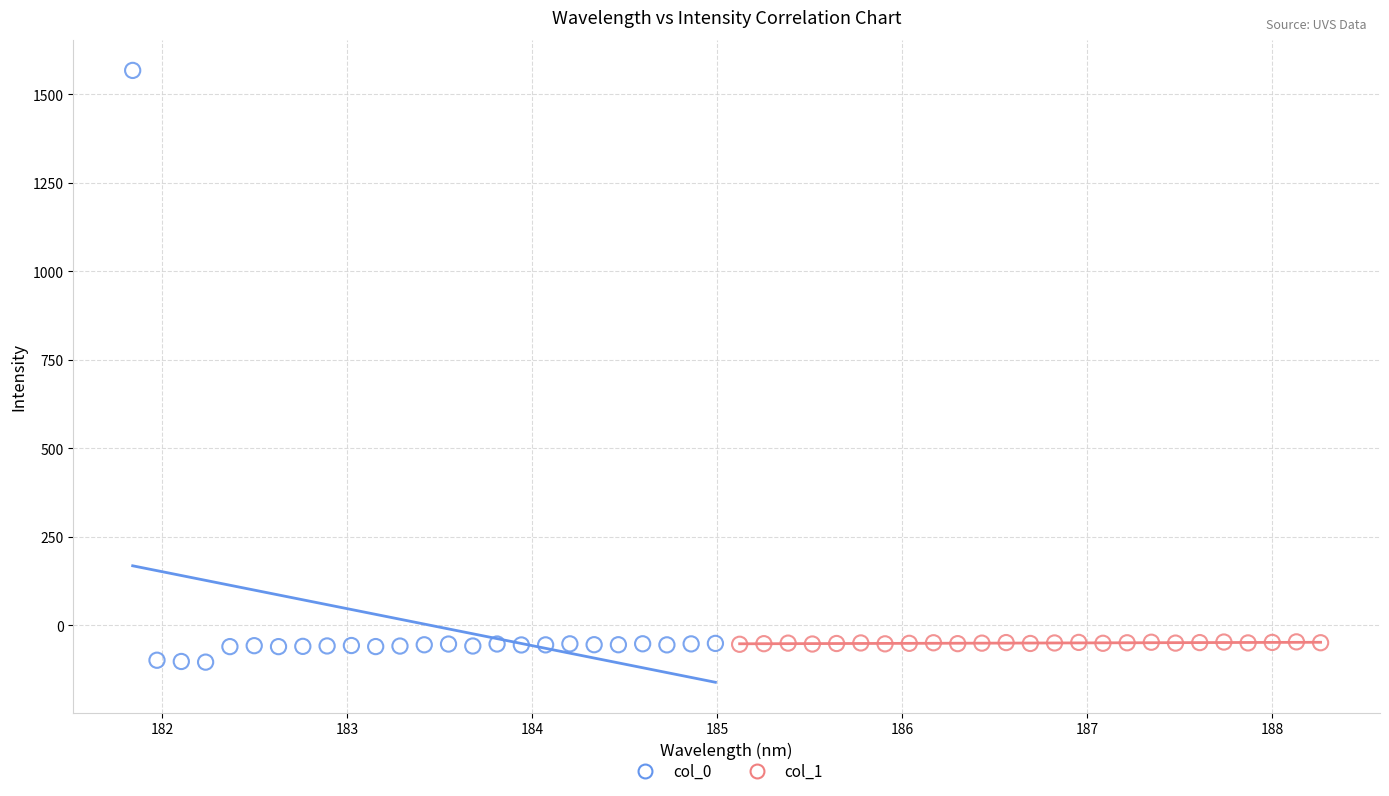

Which series reaches the maximum Y coordinate?

col_0